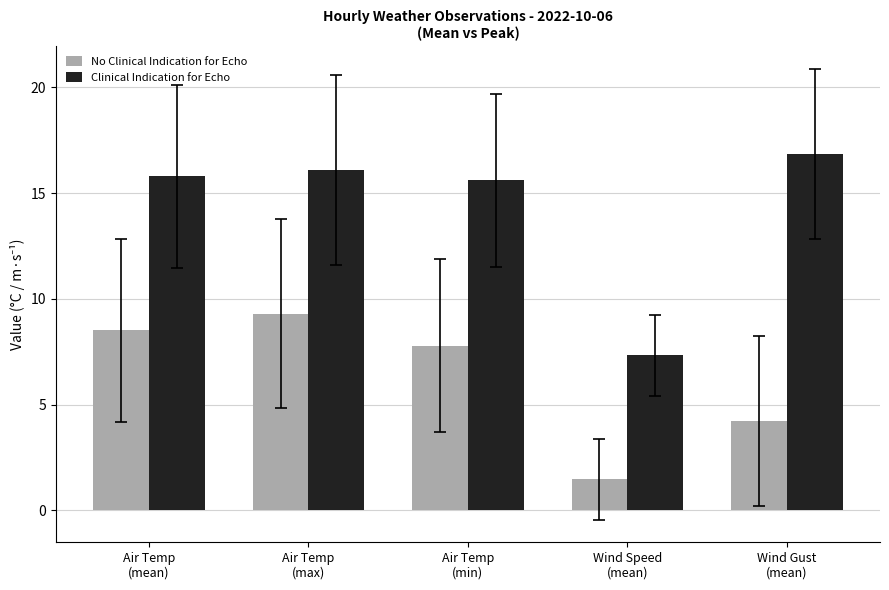

What position from the left is Wind Speed
(mean)?

4